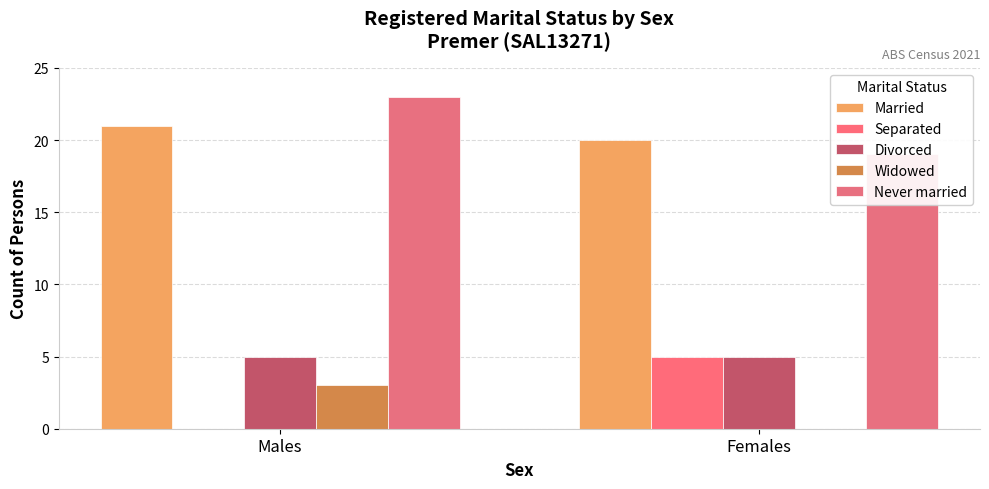

Between Females and Males, which is larger?

Males